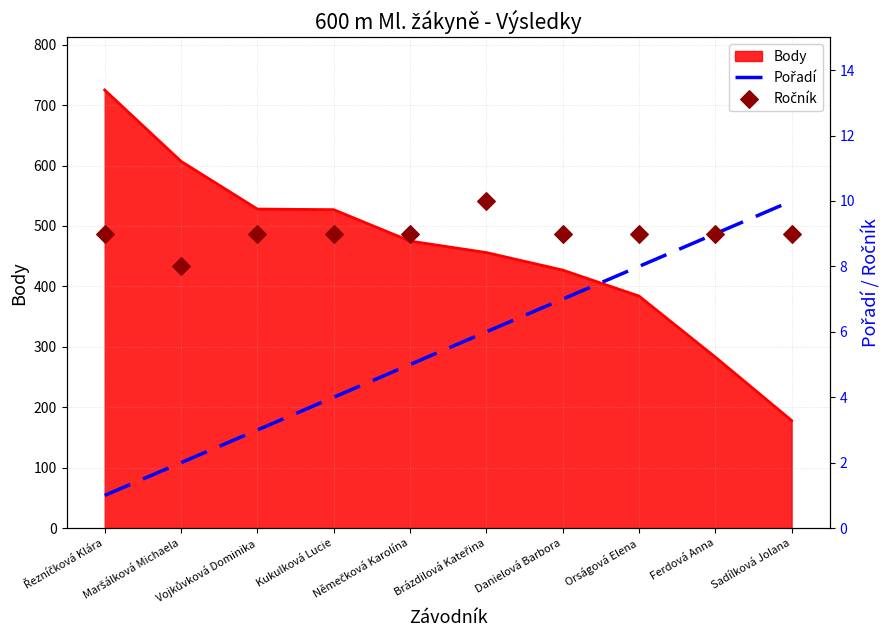

At how many categories does at least one series exceed 4?

10